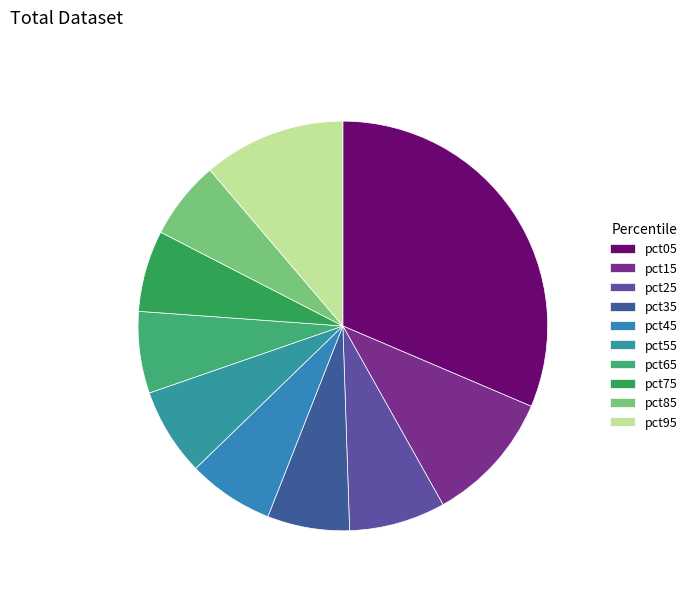

Is there a majority slice in this chart?

No